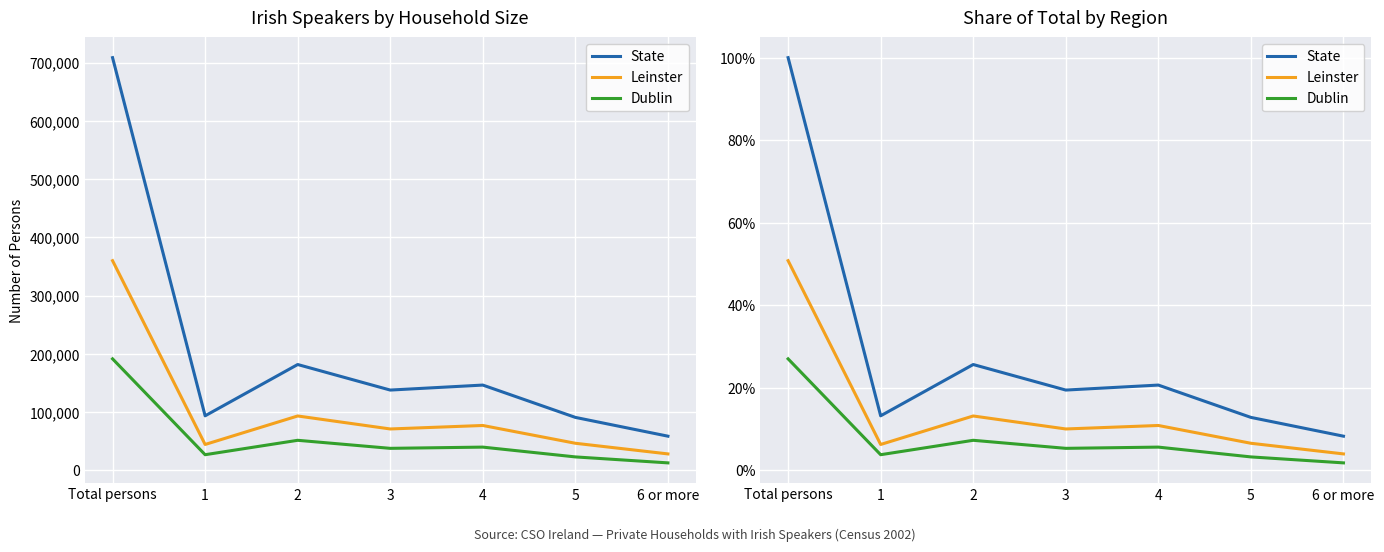

Is it true that Leinster equals 0.1 at 6 or more?

False